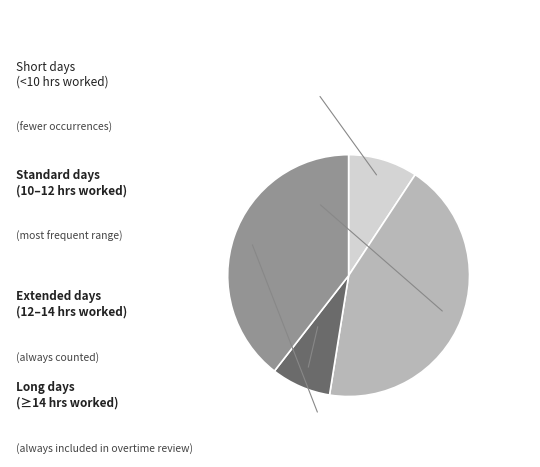

Is there any slice that represents more than half of the pie?

No